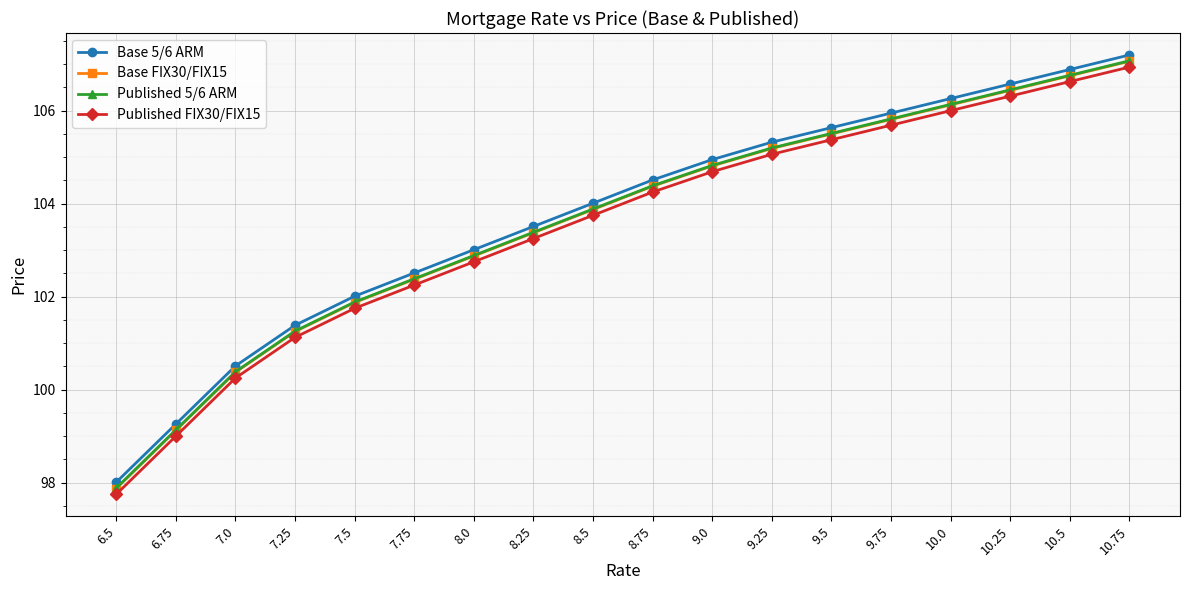

The value of Base FIX30/FIX15 at 10.75 is 107.1. True or false?

True